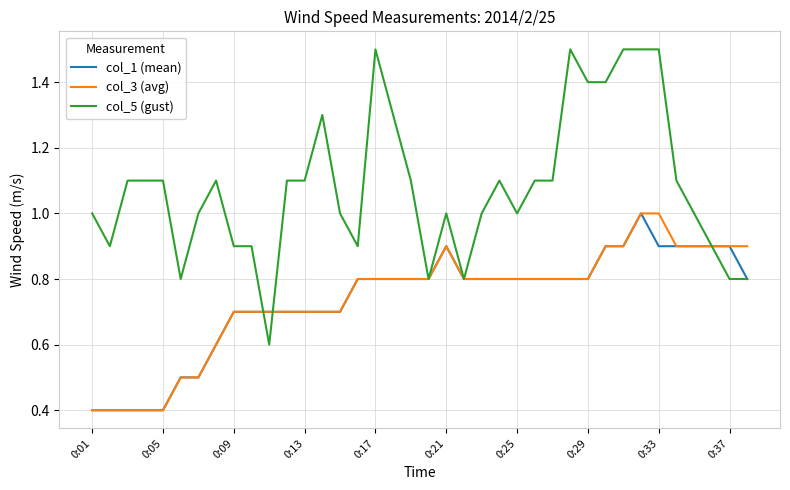

Which series has the largest range (max minus min)?

col_5 (gust)